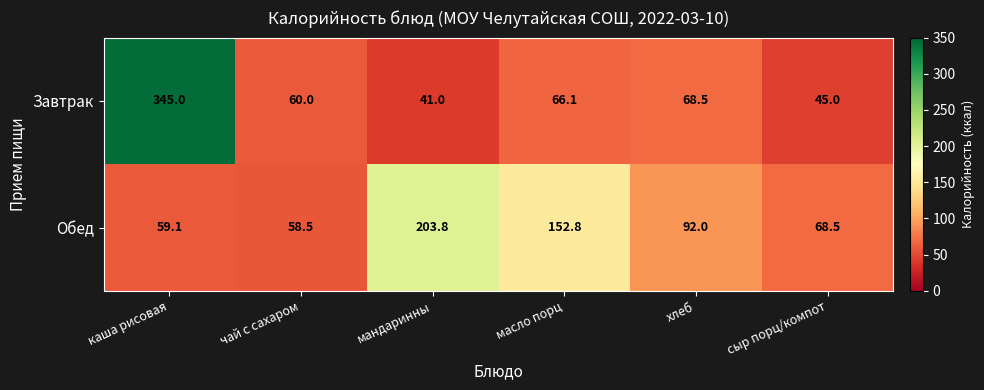

What is the lowest value of the Обед series?

58.5